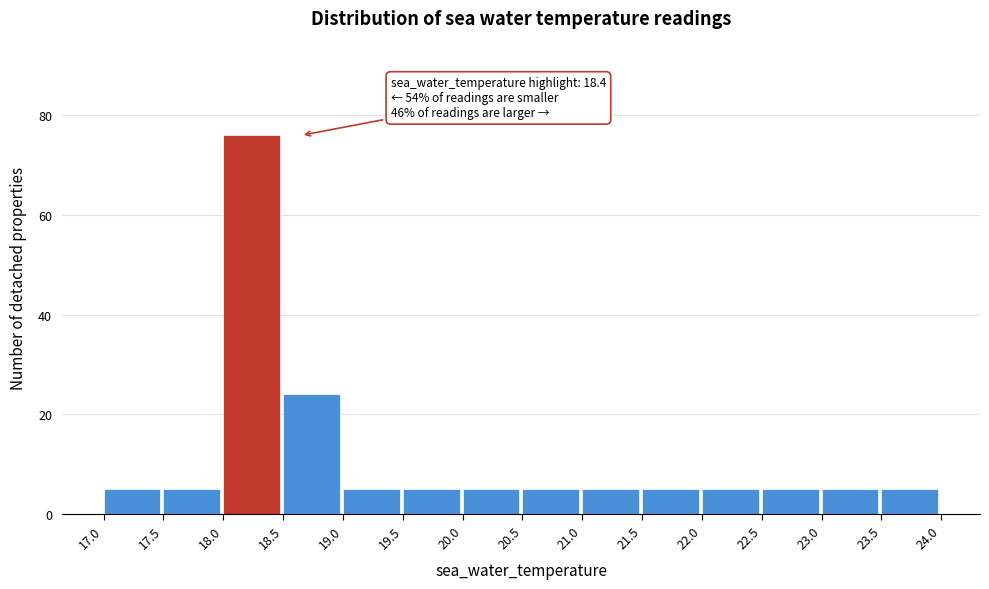

Which range on the x-axis has the tallest bar?

18.0 to 18.5